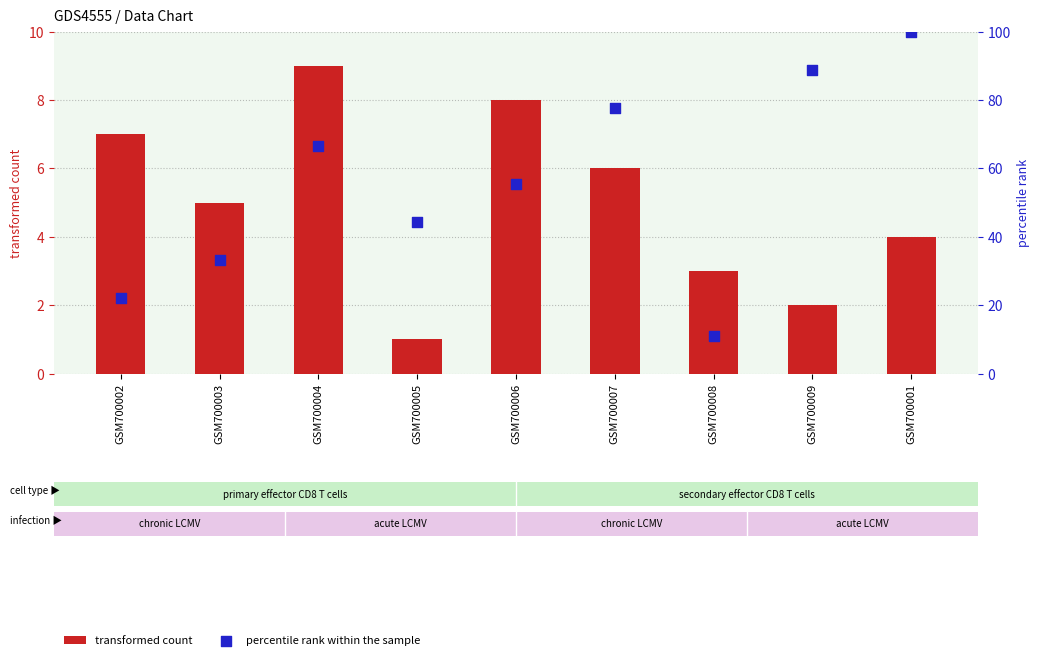

Which series reaches the minimum Y coordinate?

transformed count